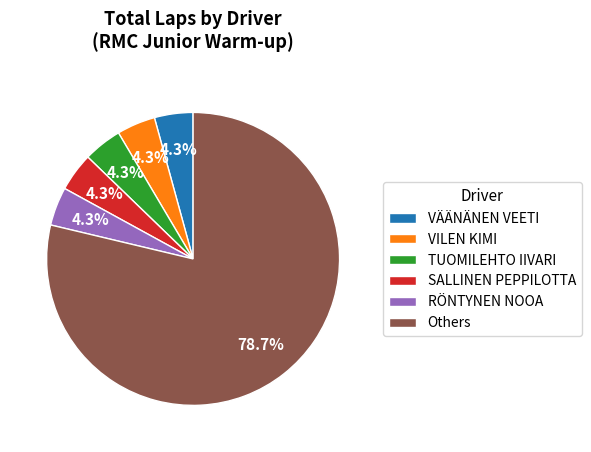

Which slice is the largest?

Others